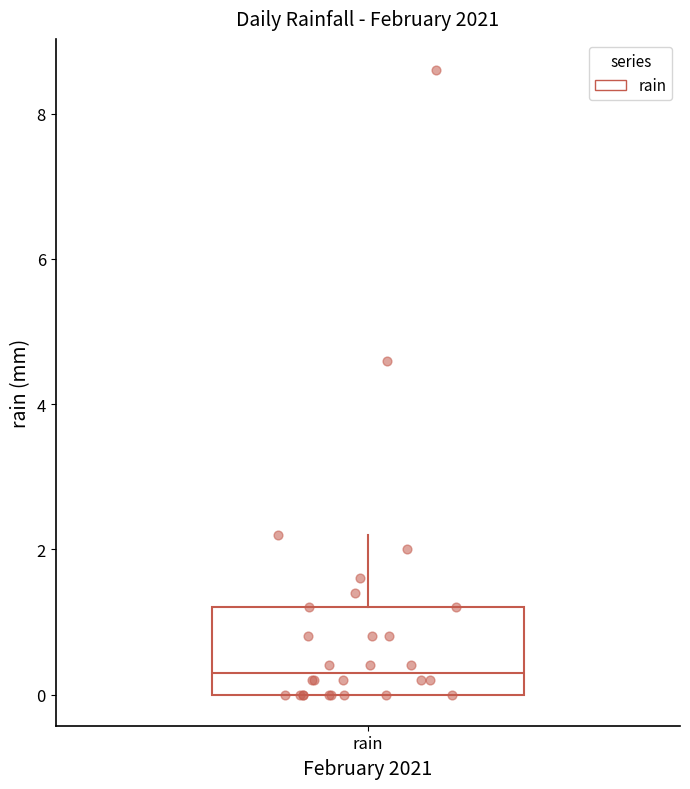

Read this box plot against the y-axis: the position of the median line, the range covered by the box, and the ends of both whiskers. The values are not printed on the chart, so give them approximately, as read against the axis.

median 0.4, box 0.0 to 1.2, whiskers 0.0 to 2.2